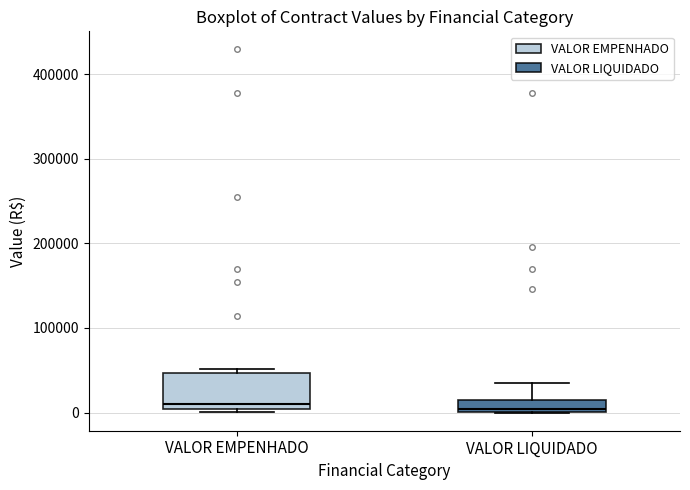

Where does the upper whisker of the box for VALOR LIQUIDADO end on the y-axis? The values are not printed on the chart, so give them approximately, as read against the axis.

30000